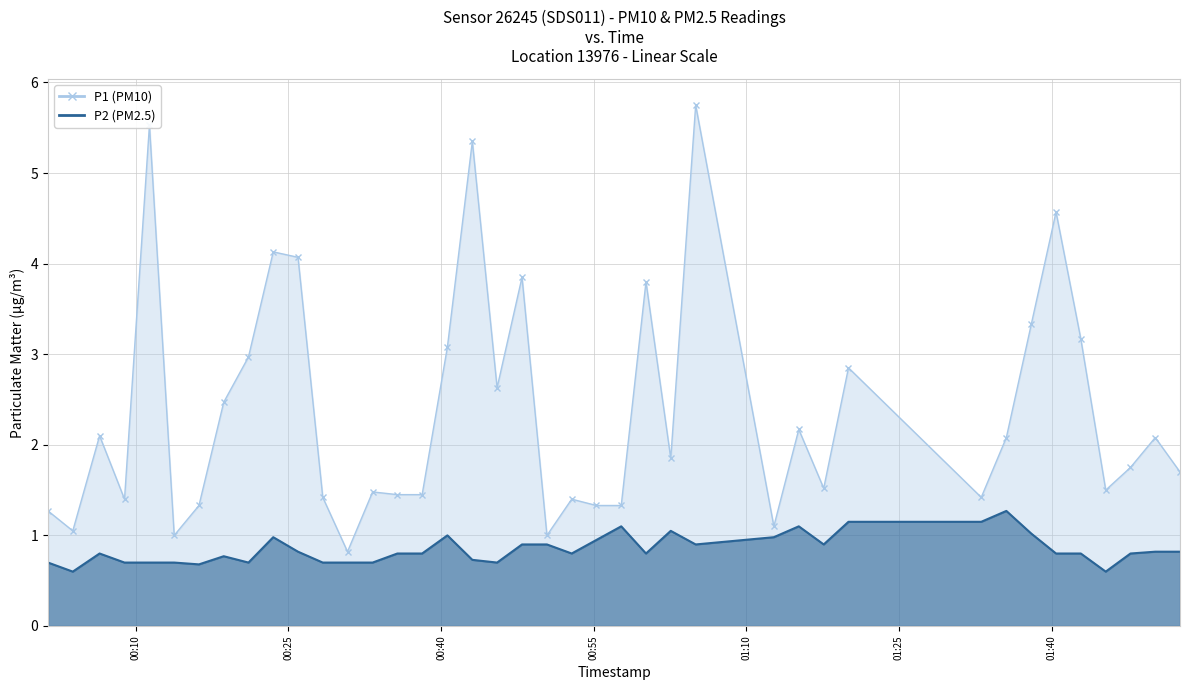

How many lines are shown in the chart?

2